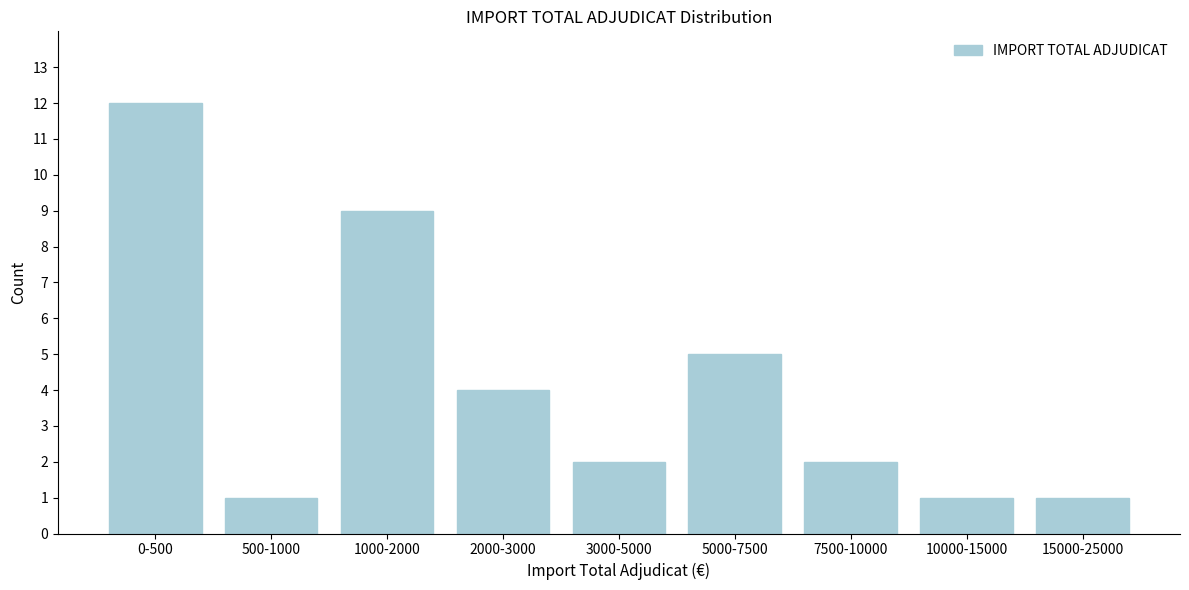

Reading left to right, what are all the values shown in this chart?

0-500=12	500-1000=1	1000-2000=9	2000-3000=4	3000-5000=2	5000-7500=5	7500-10000=2	10000-15000=1	15000-25000=1